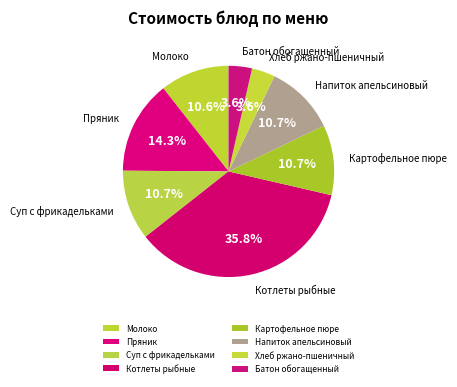

To the nearest percent, what portion does Батон обогащенный represent?

4%